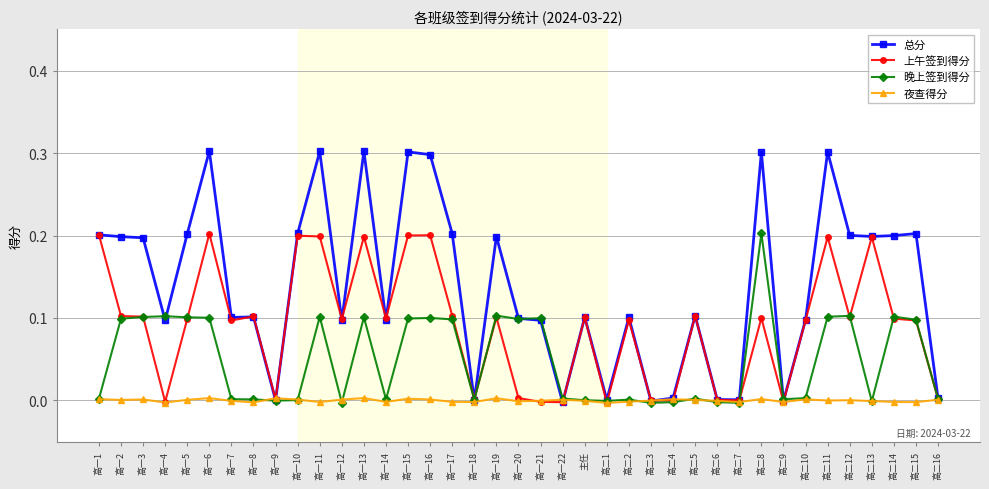

How many interior local valleys does the 上午签到得分 series have?

12